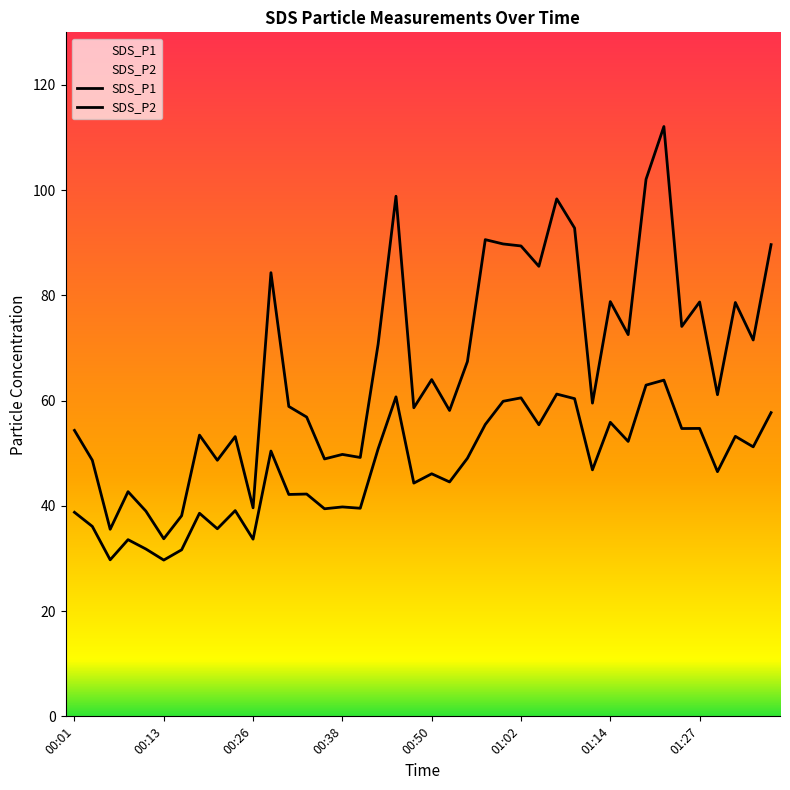

True or false: SDS_P1 has more than 2 points higher than both neighbors.

True